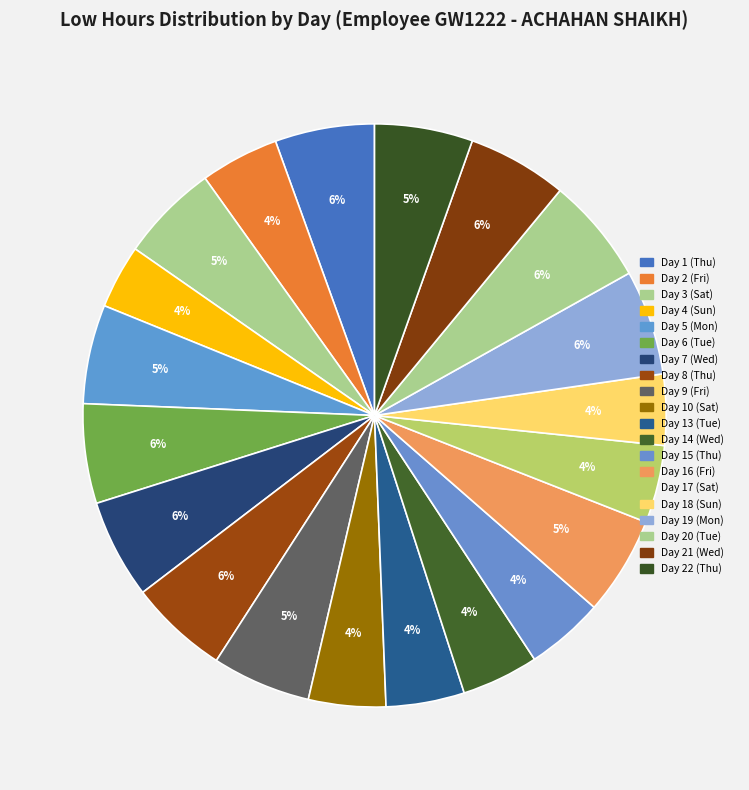

The Day 20 (Tue) slice represents 13% of the pie. True or false?

False